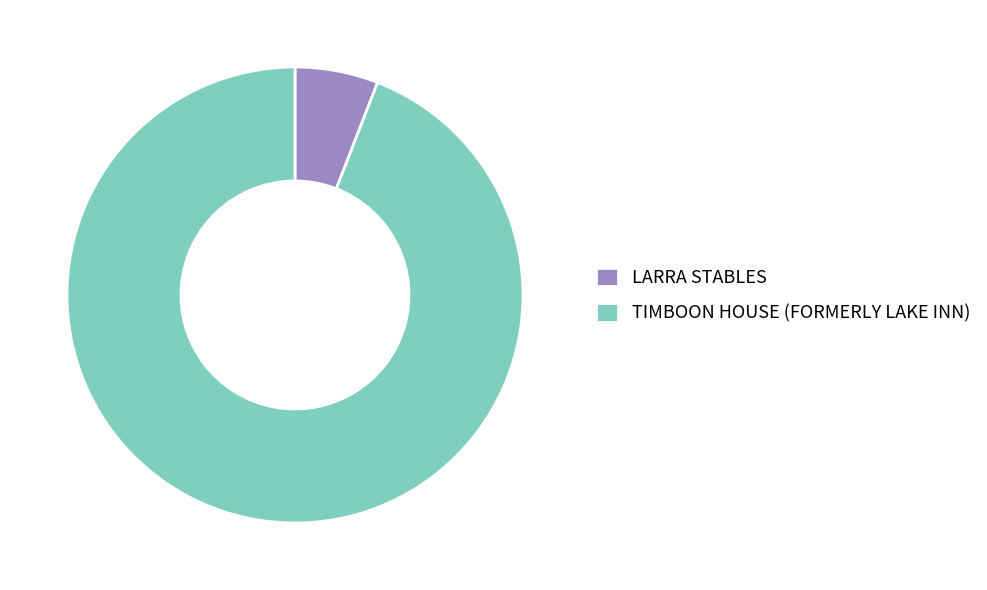

Combined, do TIMBOON HOUSE (FORMERLY LAKE INN) and LARRA STABLES account for over 50%?

Yes